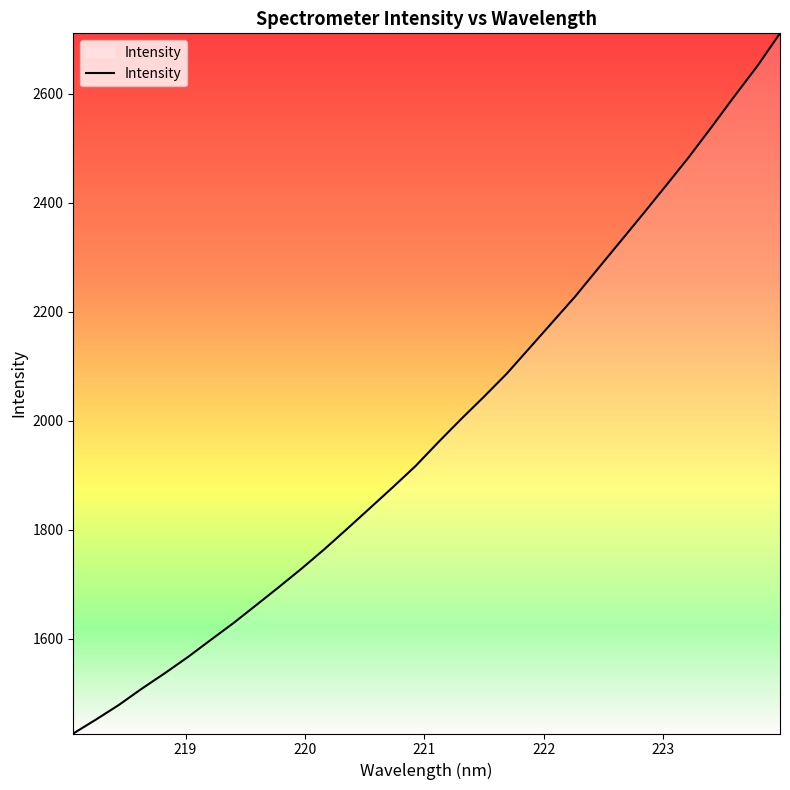

What is the difference between the maximum and minimum values?

1284.1